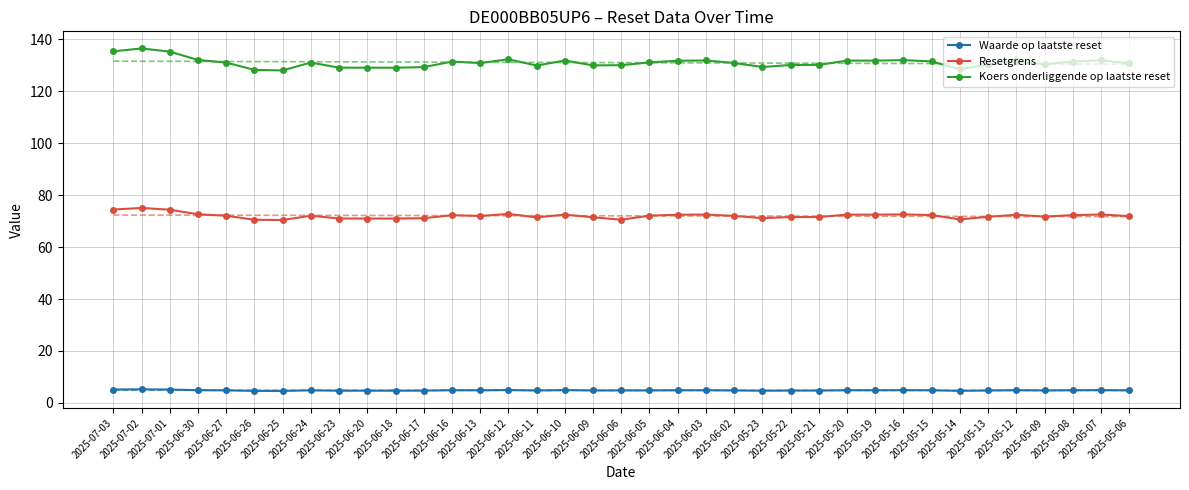

List the labels in order of Waarde op laatste reset value, smallest first.

2025-06-25, 2025-06-26, 2025-05-14, 2025-06-23, 2025-05-23, 2025-06-20, 2025-06-18, 2025-06-17, 2025-05-22, 2025-05-21, 2025-06-11, 2025-06-09, 2025-05-13, 2025-06-06, 2025-06-02, 2025-05-09, 2025-06-05, 2025-06-27, 2025-05-06, 2025-06-24, 2025-06-13, 2025-06-04, 2025-06-03, 2025-05-15, 2025-06-16, 2025-05-20, 2025-05-19, 2025-05-08, 2025-05-12, 2025-06-30, 2025-05-16, 2025-05-07, 2025-06-10, 2025-06-12, 2025-07-01, 2025-07-03, 2025-07-02